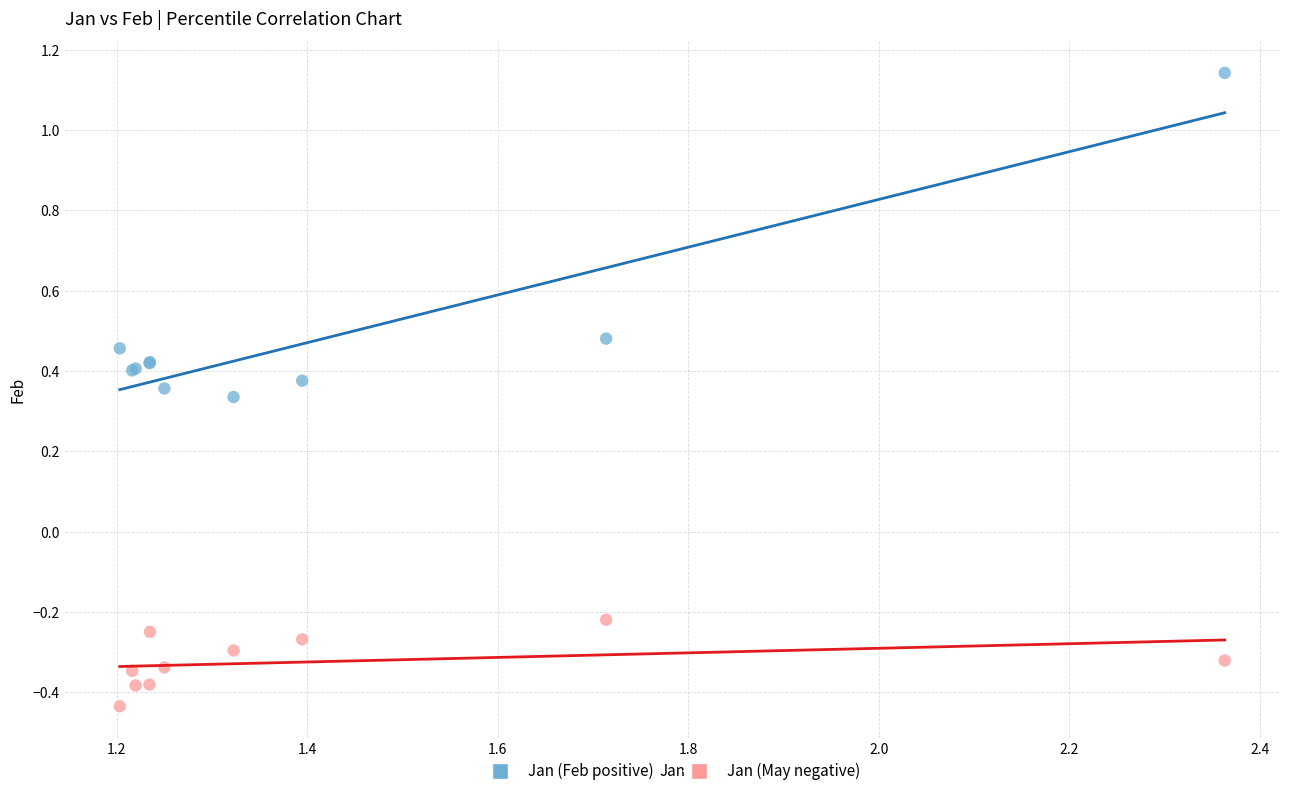

Which series has the widest spread of Y values?

Jan (Feb positive)